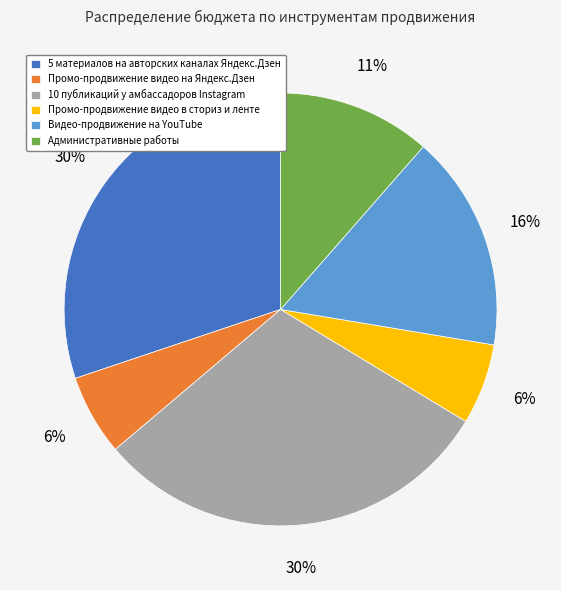

Does Видео-продвижение на YouTube account for over 50% of the chart?

No